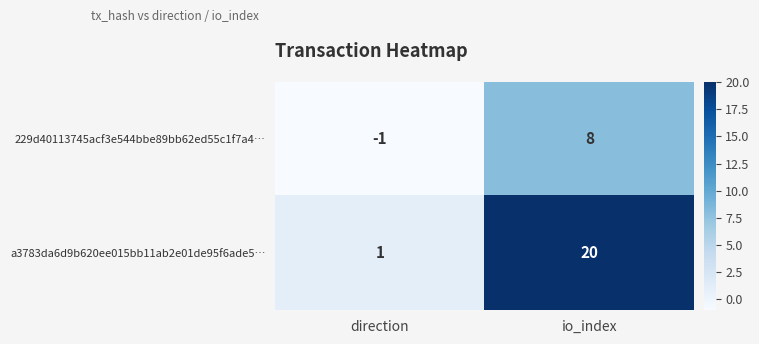

At how many categories does at least one series exceed 8?

1